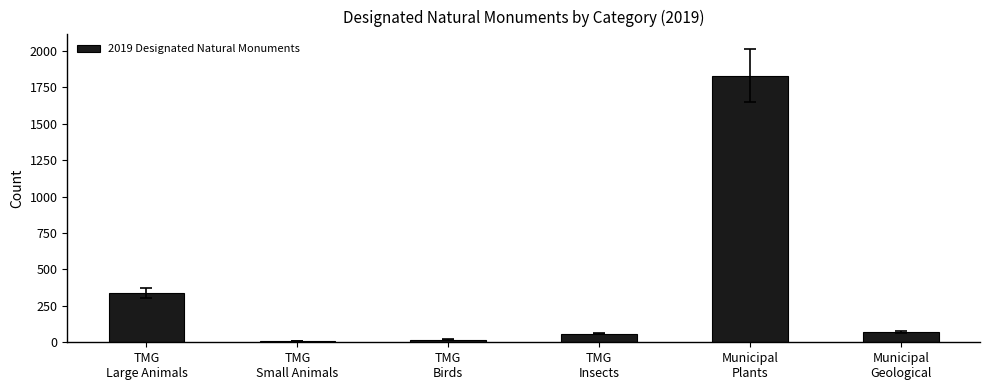

What is the label of the 6th bar from the left?

Municipal
Geological